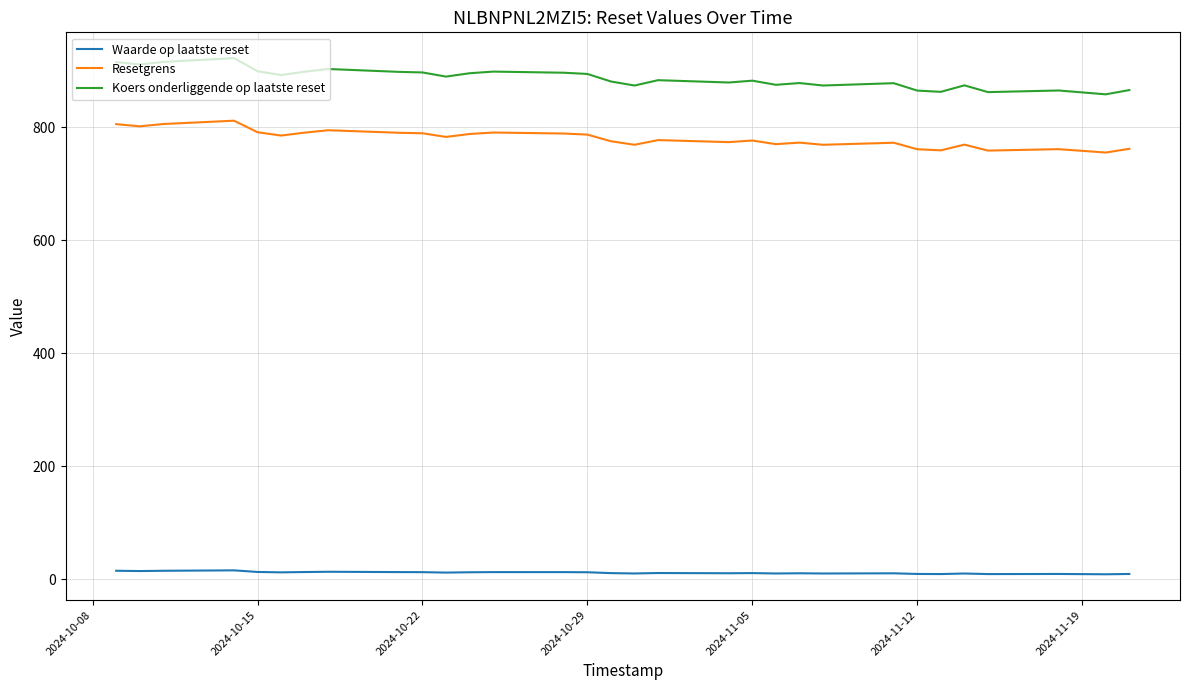

True or false: Koers onderliggende op laatste reset and Resetgrens intersect in this chart.

False